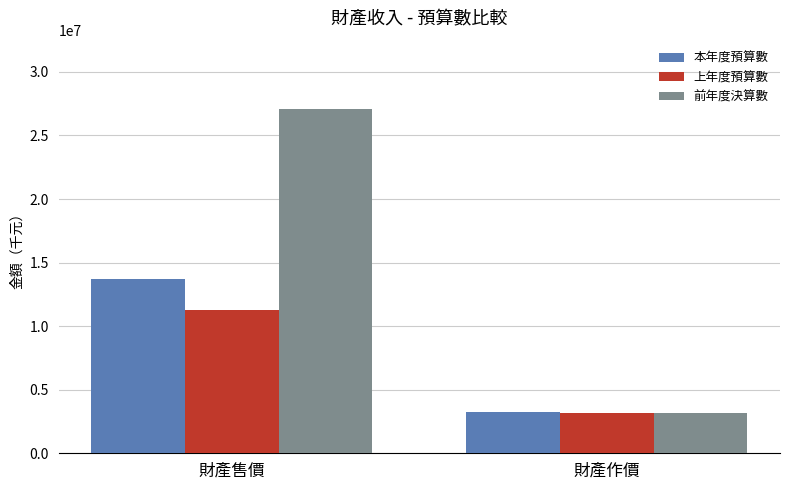

Which series has the largest total across all categories?

前年度決算數